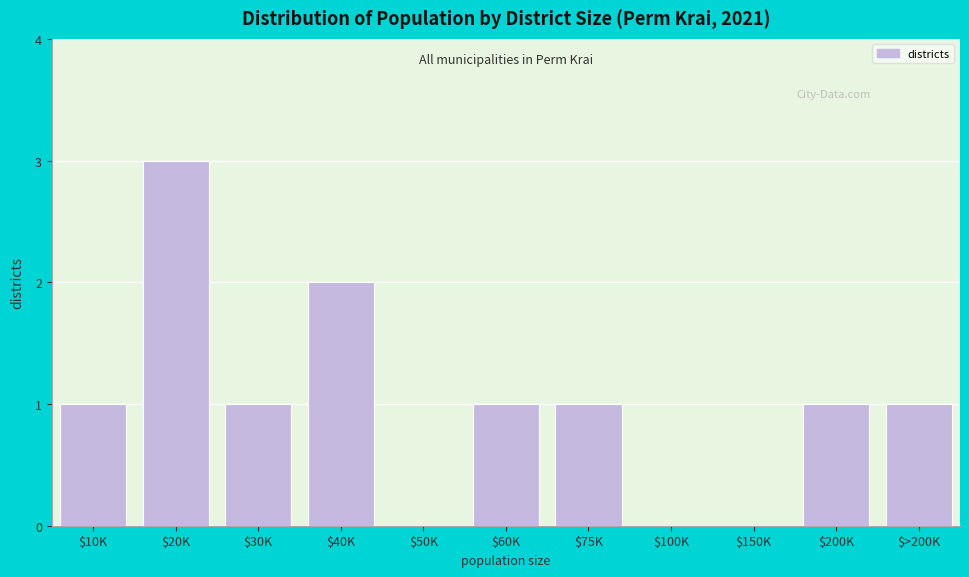

The value at $30K is 0. True or false?

False